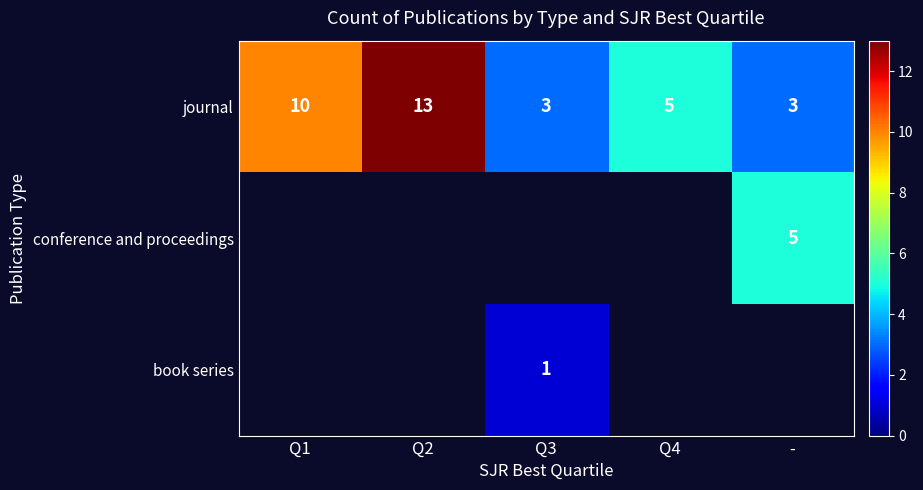

At which label does journal reach its peak?

Q2